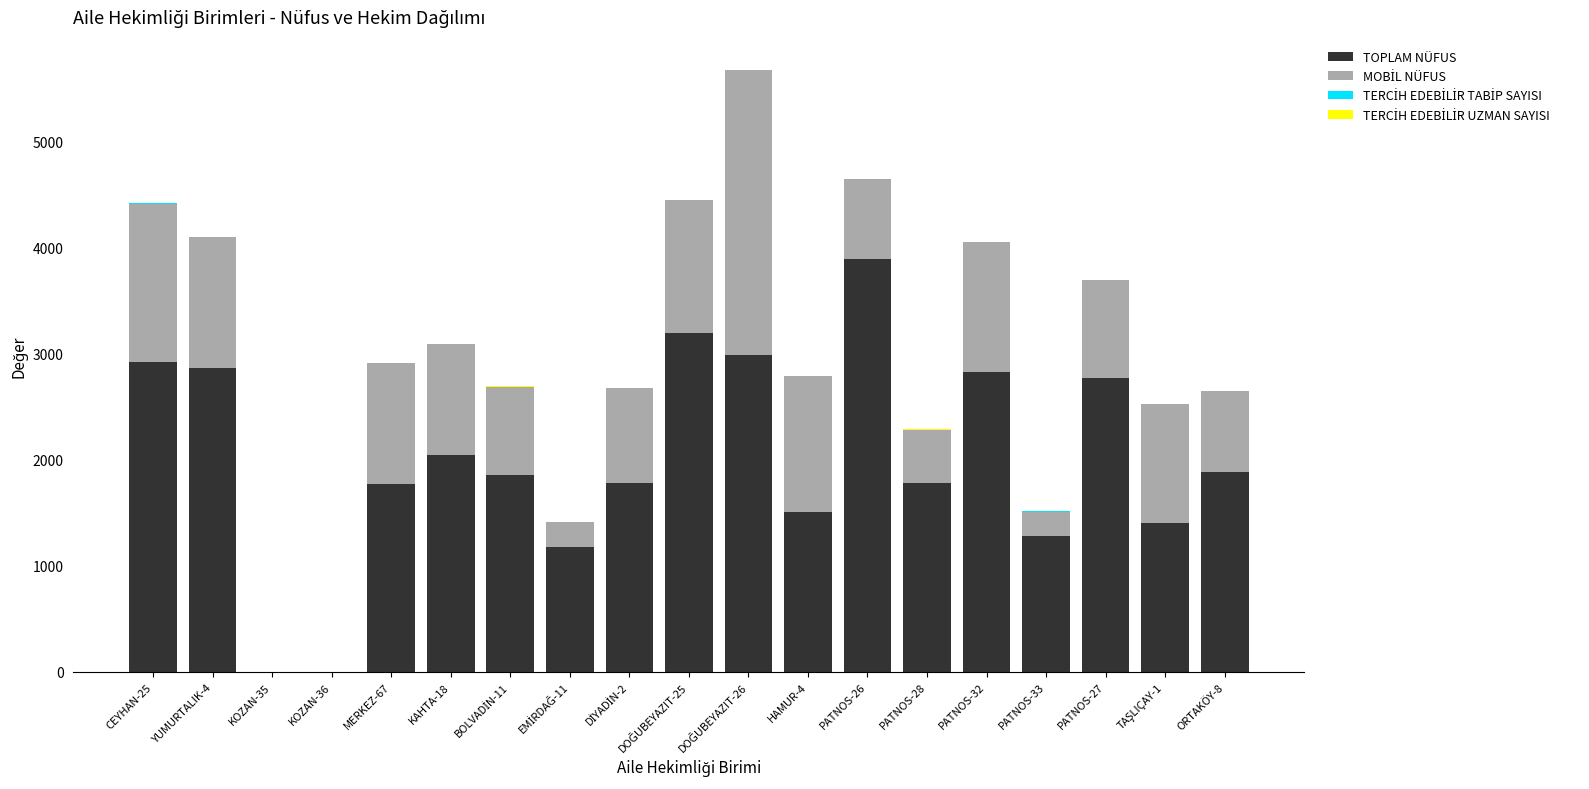

Does the chart contain stacked bars?

Yes